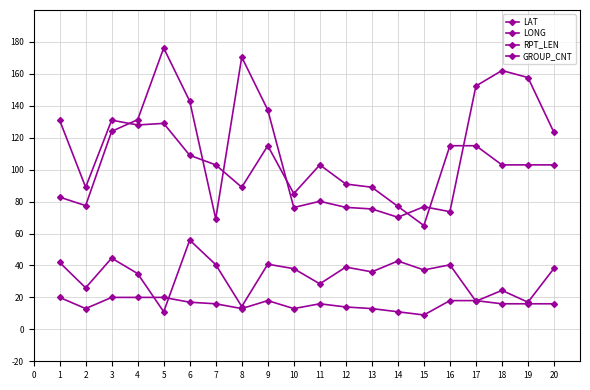

True or false: GROUP_CNT has a value of 26.0 at 10.

False